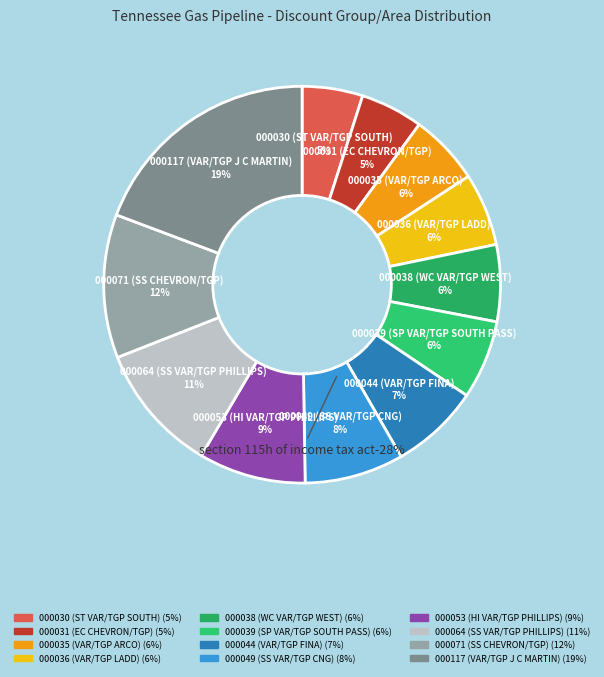

To the nearest percent, what portion does POINT represent?

12%